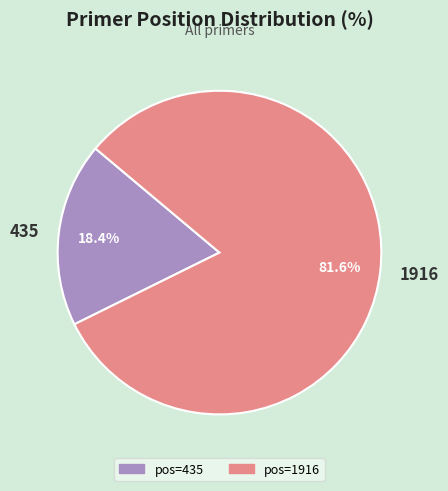

How many slices are in this pie chart?

2